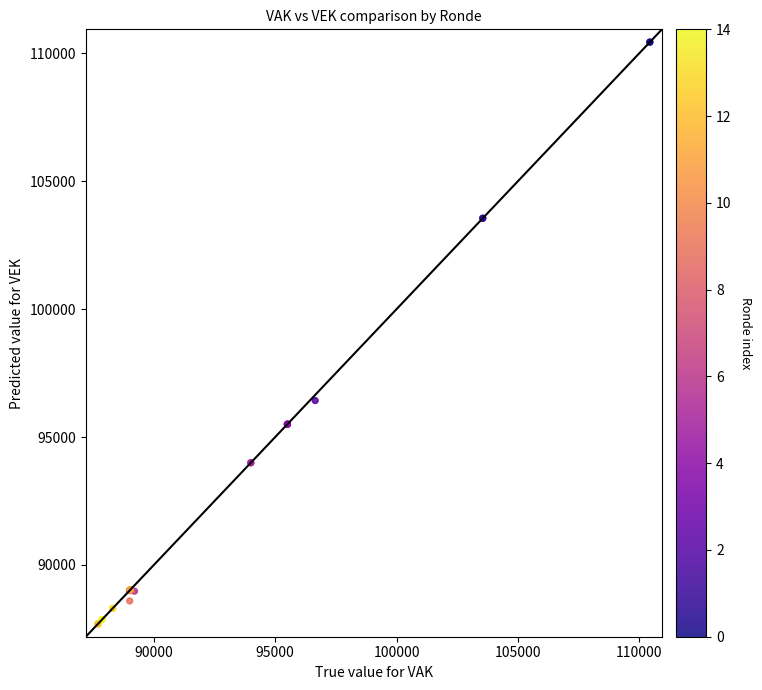

What Y value in the scatter plot is closest to 99067?

96426